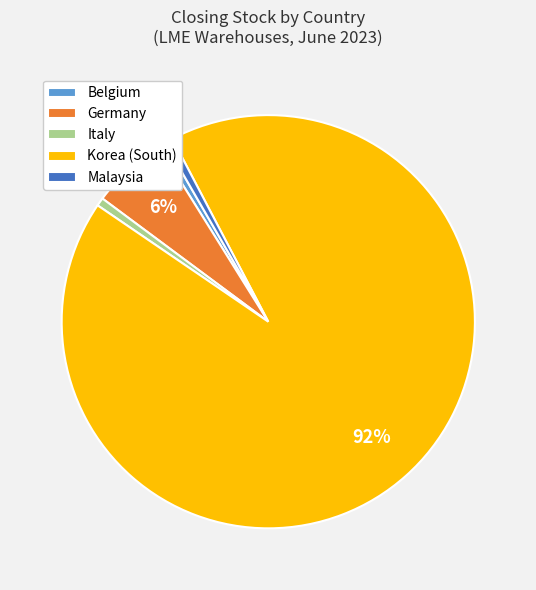

To the nearest percent, what is the average slice percentage?

20%